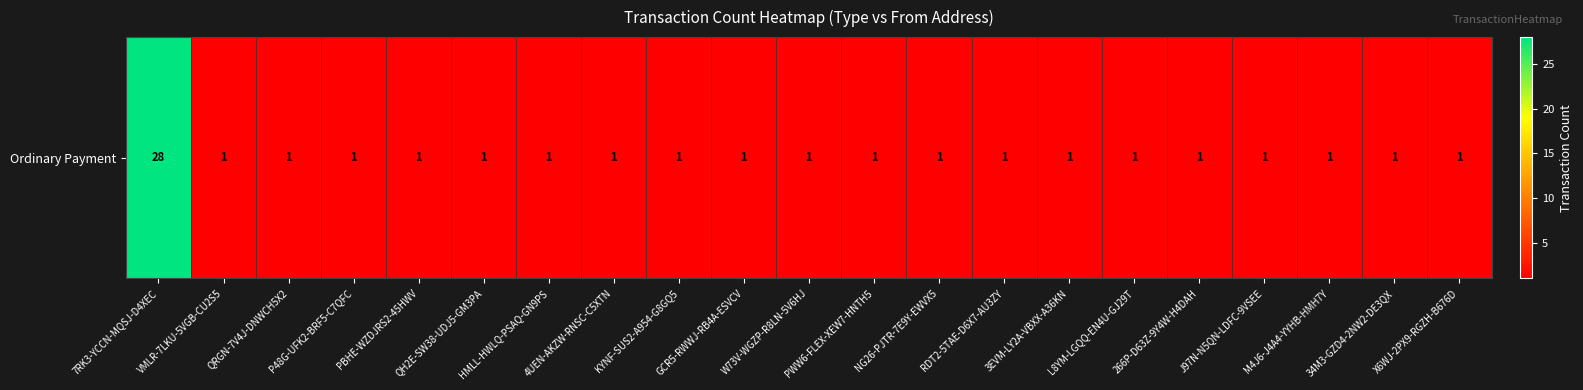

Reading left to right, list all the values displayed in this chart.

7RK3-YCCN-MQSJ-D4XEC=28	VMLR-7LKU-5VGB-CU2S5=1	QRGN-7V4J-DNWCH5X2=1	P48G-UFK2-BRF5-C7QFC=1	PBHE-WZDJRS2-45HWV=1	QH2E-SW38-UDJ5-GM3PA=1	HMLL-HWLQ-PSAQ-GN9PS=1	4UEN-AKZW-RNSC-C5XTN=1	KYNF-SUS2-A954-G8GQ5=1	GCR5-RWWJ-RB4A-ESVCV=1	W73V-WGZP-R8LN-5V6HJ=1	PWW6-FLEX-XEW7-HNTH5=1	NG26-PJTR-7E9Y-EWVX5=1	RDT2-5TAE-D6X7-AU3ZY=1	3EVM-LY2A-VBXX-A36KN=1	L8YM-LGQQ-EN4U-GJ29T=1	266P-D63Z-9Y4W-H4DAH=1	J97N-N5QN-LDFC-9VSEE=1	M4J6-J4A4-YYHB-HMH7Y=1	34M3-GZD4-2NW2-DE3QX=1	X6WJ-2PX9-RGZH-B676D=1